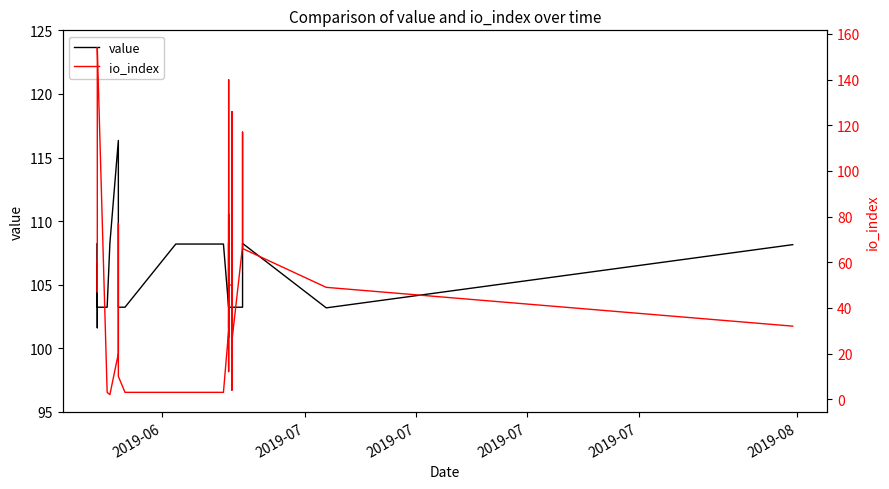

How many times do io_index and value cross each other?

8